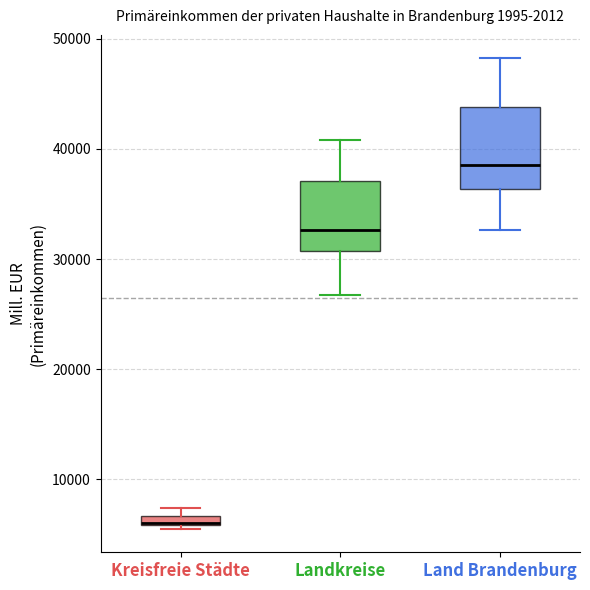

Where does the upper whisker of the box for Landkreise end on the y-axis? The values are not printed on the chart, so give them approximately, as read against the axis.

41000